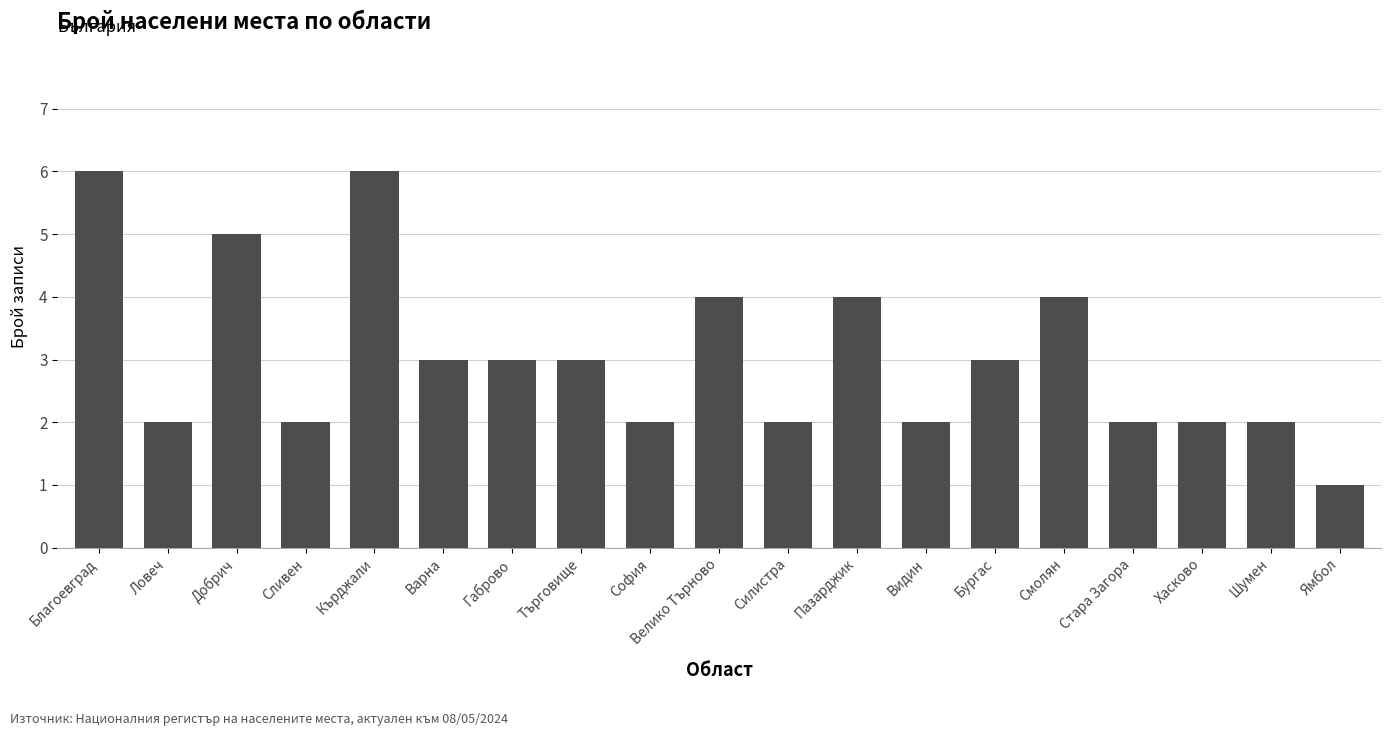

What is the sum of the values at Кърджали and Ловеч?

8